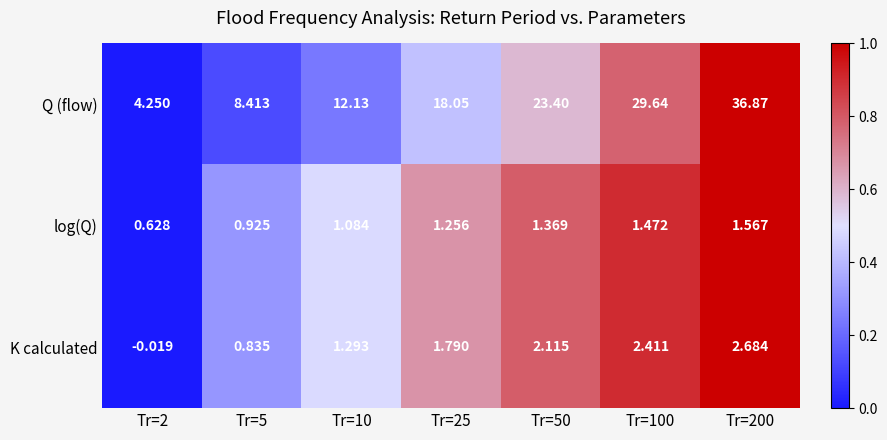

Which series has the widest spread of values?

Q (flow)